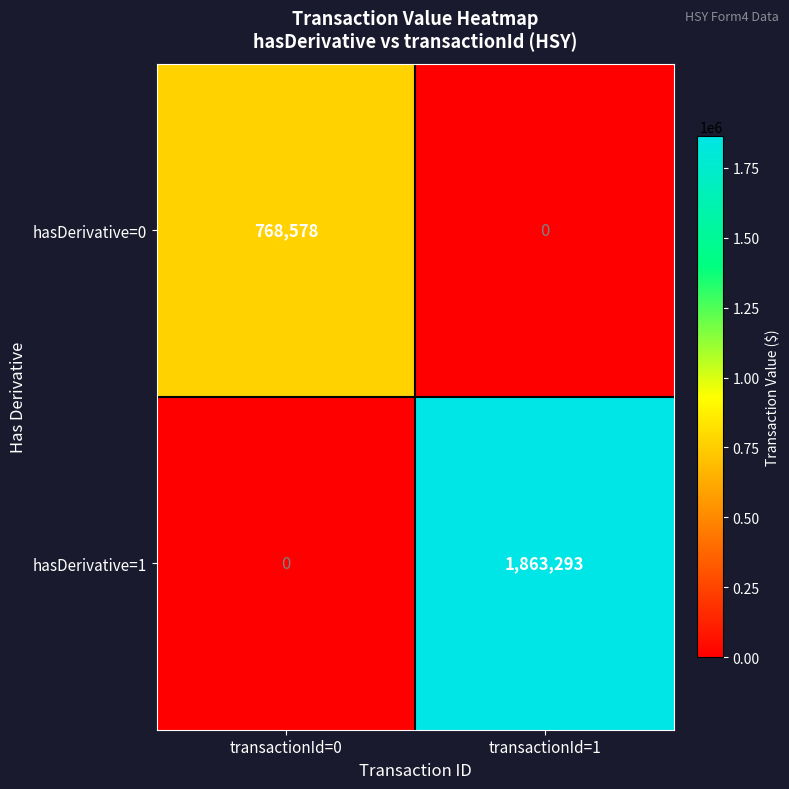

At which category is the sum across all series the highest?

transactionId=1